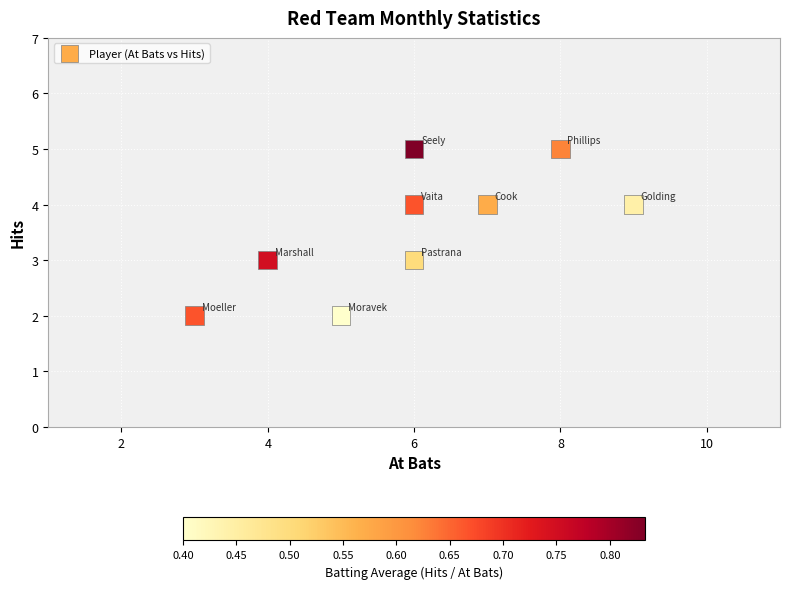

What is the range of X values (max minus min)?

6